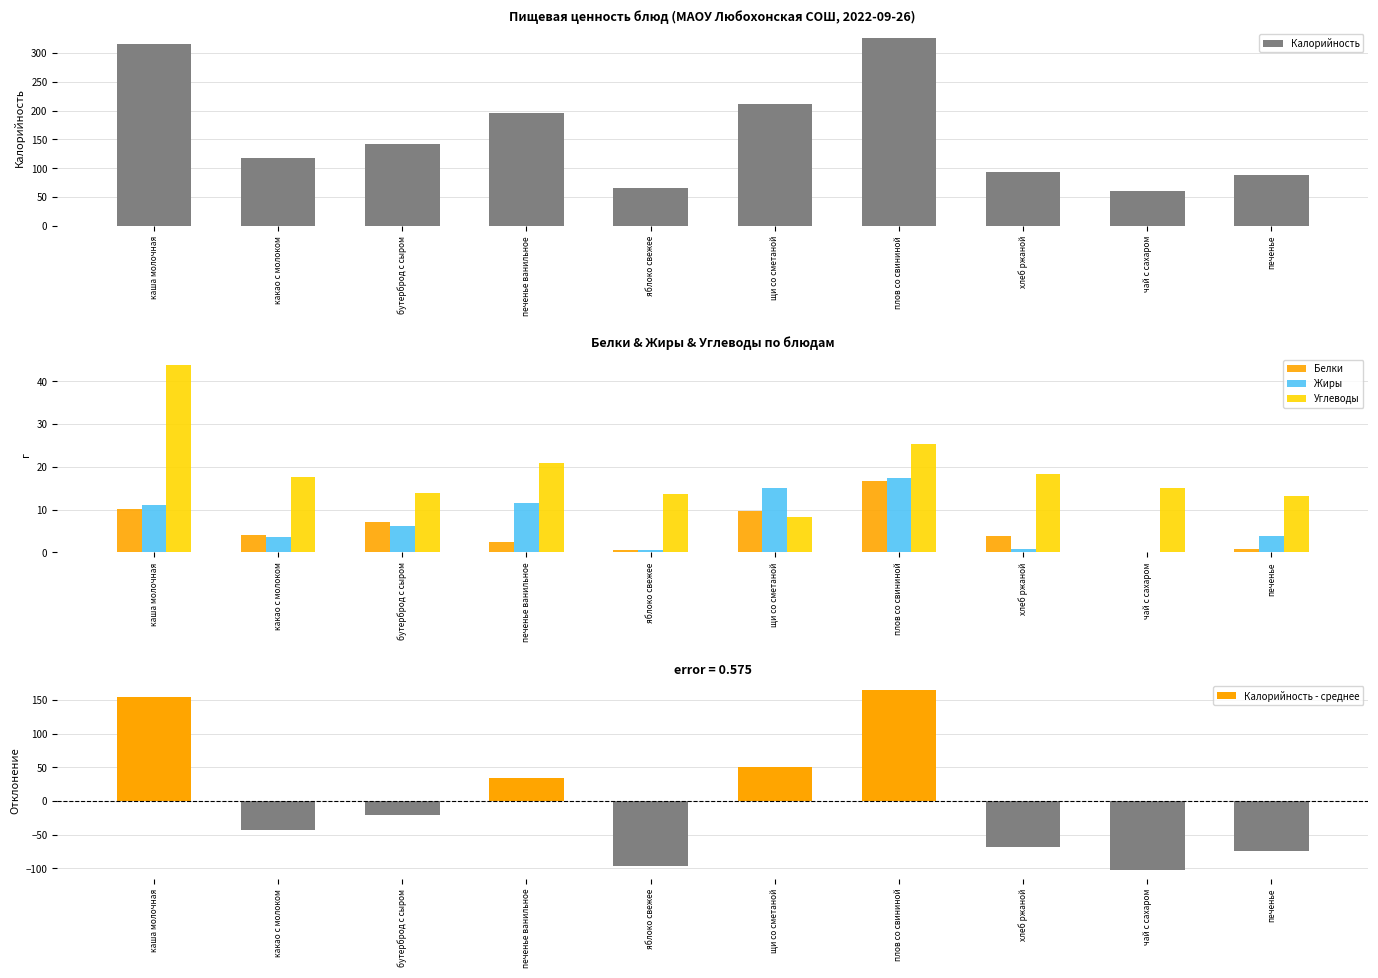

How many data points in Белки are above 4?

5